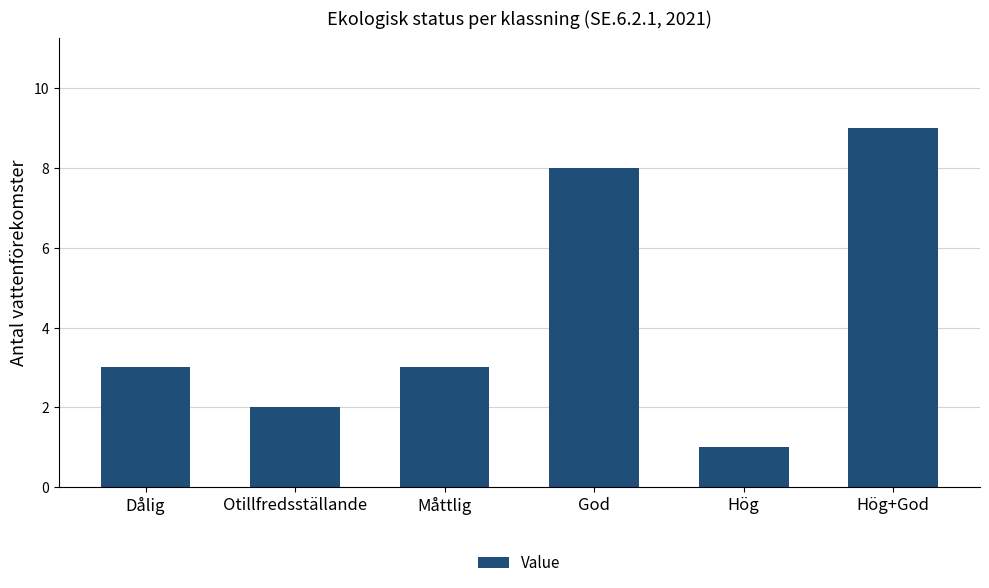

Which category has the highest value across all series?

Hög+God